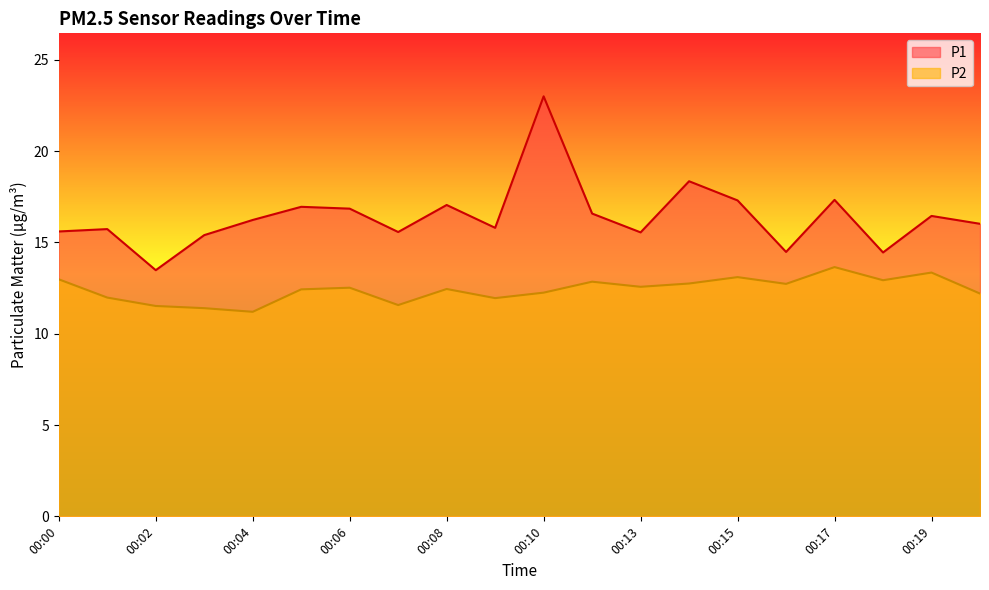

Does the chart have visible grid lines?

No